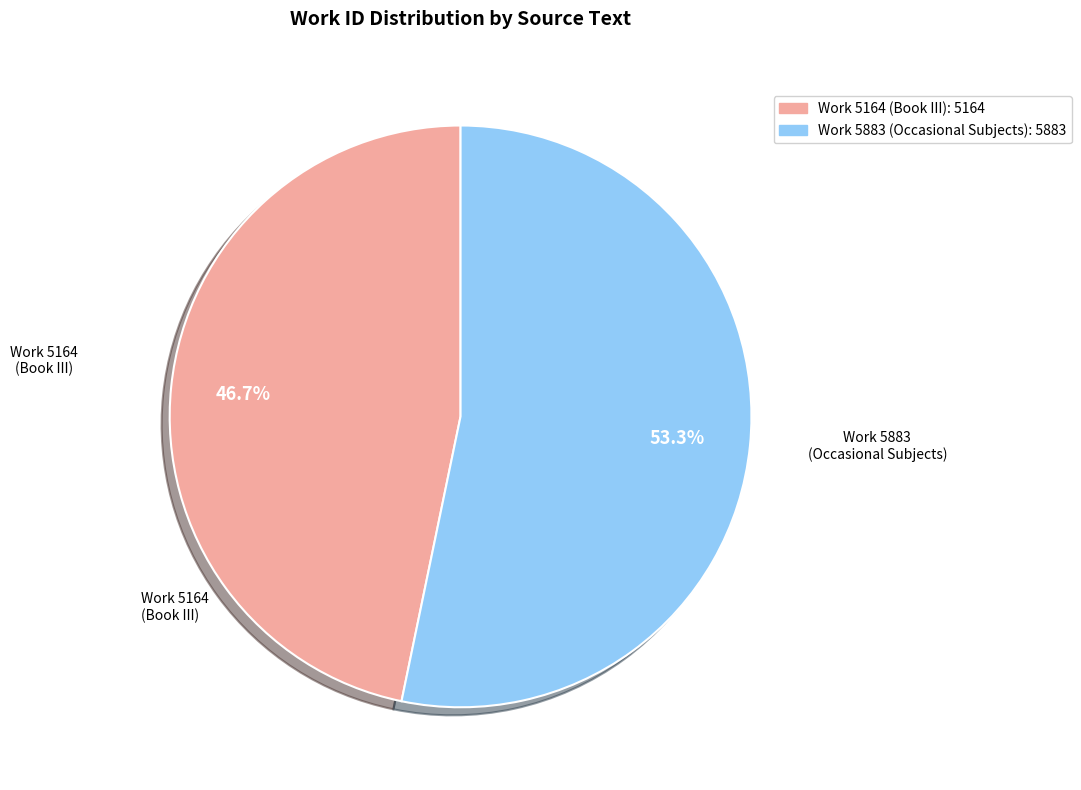

Combined, do Work 5164 (Book III): 5164 and Work 5883 (Occasional Subjects): 5883 account for over 50%?

Yes